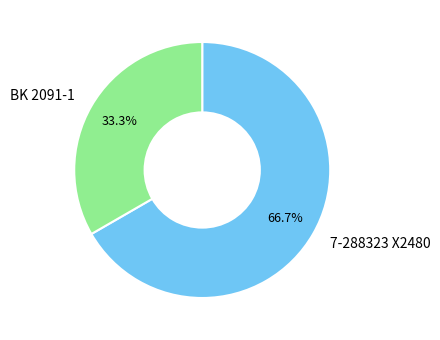

What percentage is NOT represented by BK 2091-1?

66.7%